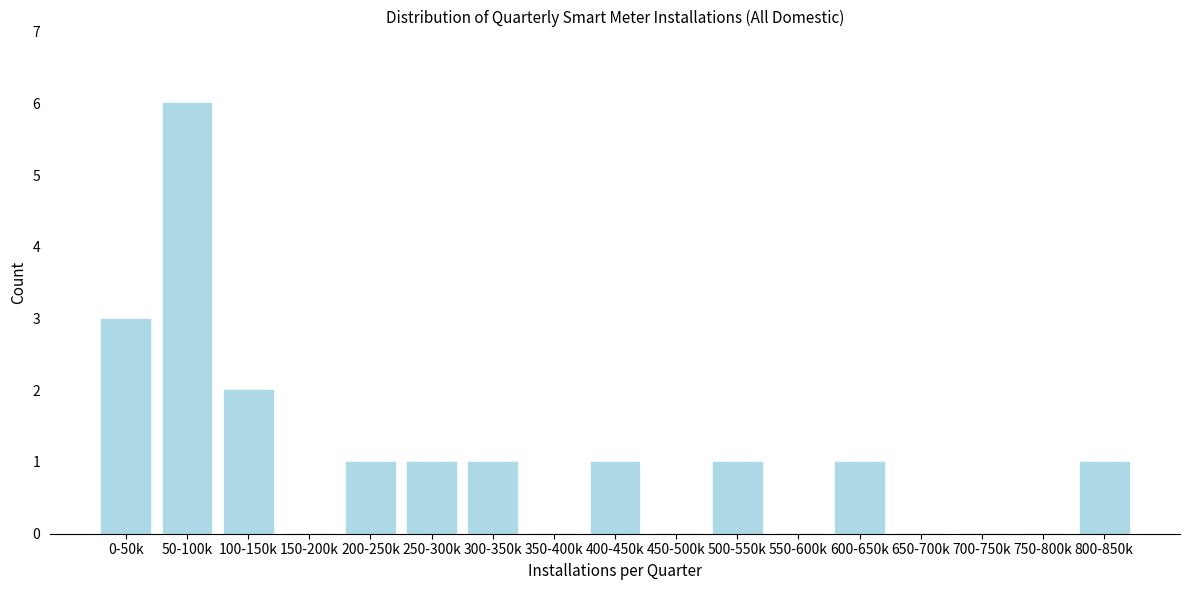

Reading left to right, what are all the values shown in this chart?

0-50k=3	50-100k=6	100-150k=2	150-200k=0	200-250k=1	250-300k=1	300-350k=1	350-400k=0	400-450k=1	450-500k=0	500-550k=1	550-600k=0	600-650k=1	650-700k=0	700-750k=0	750-800k=0	800-850k=1